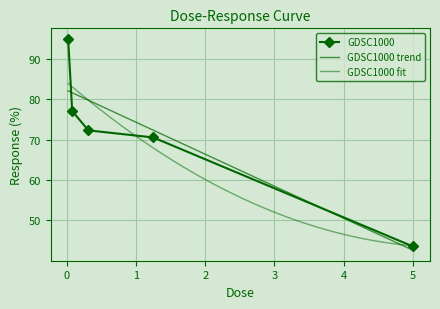

Which has a higher value, 0.3125 or 0.0195312?

0.0195312